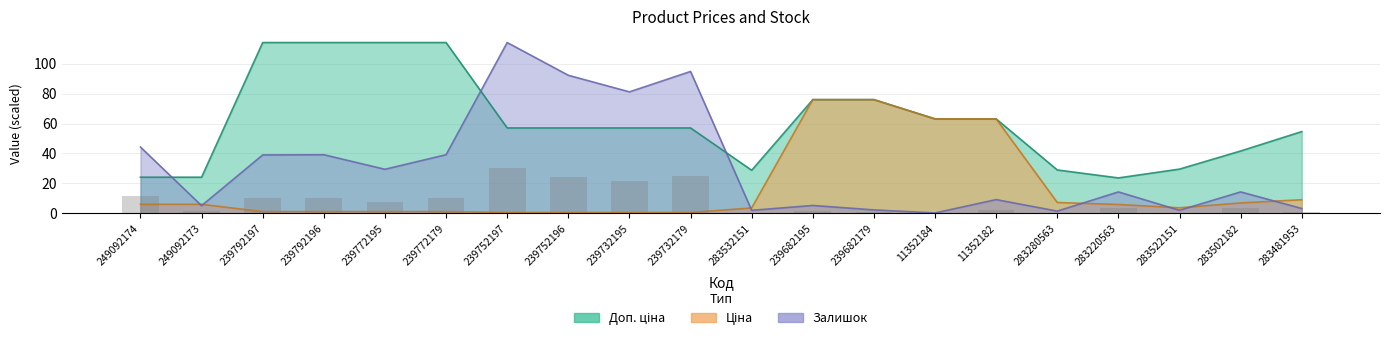

Which series changed the most between 239792197 and 239752197?

Залишок